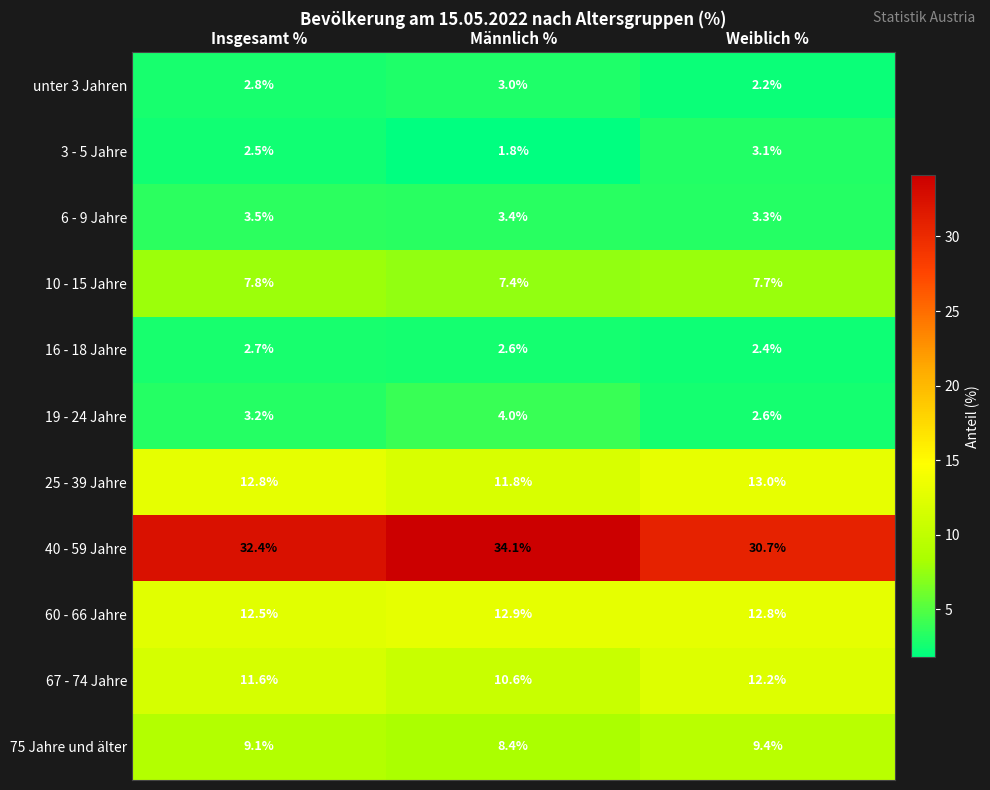

At which label does 75 Jahre und älter first exceed 9?

Insgesamt %